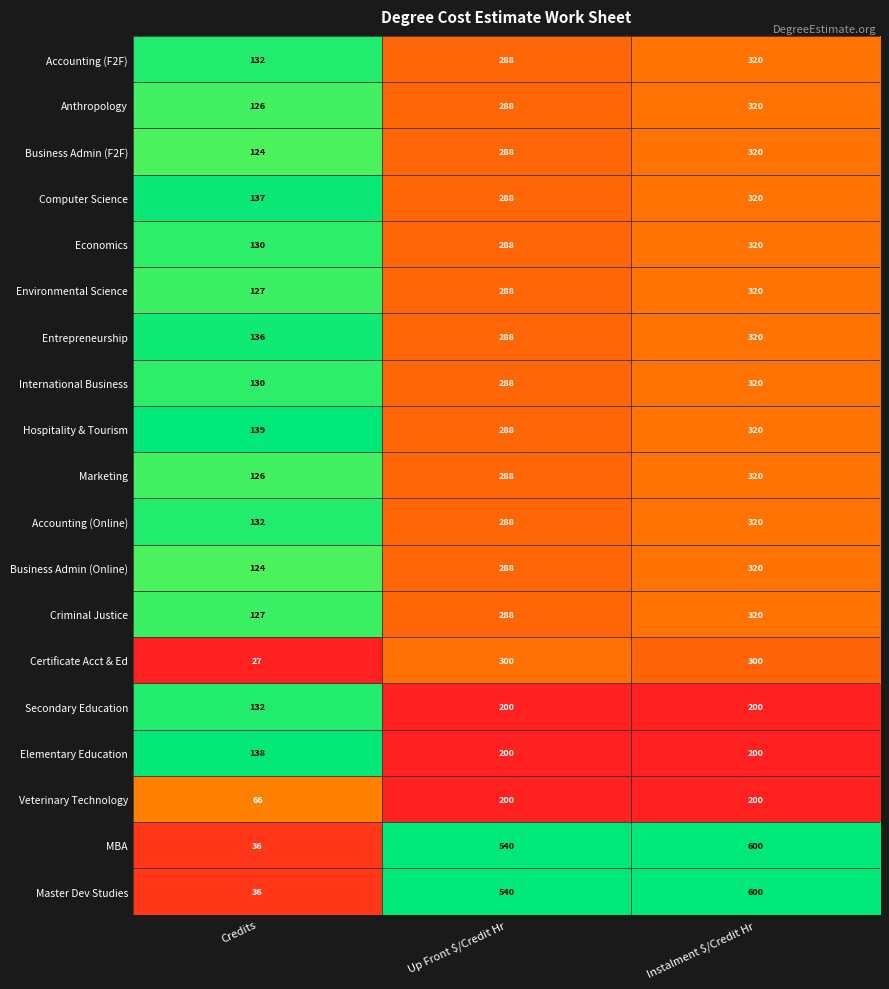

True or false: Veterinary Technology has a value of 200 at Up Front $/Credit Hr.

True